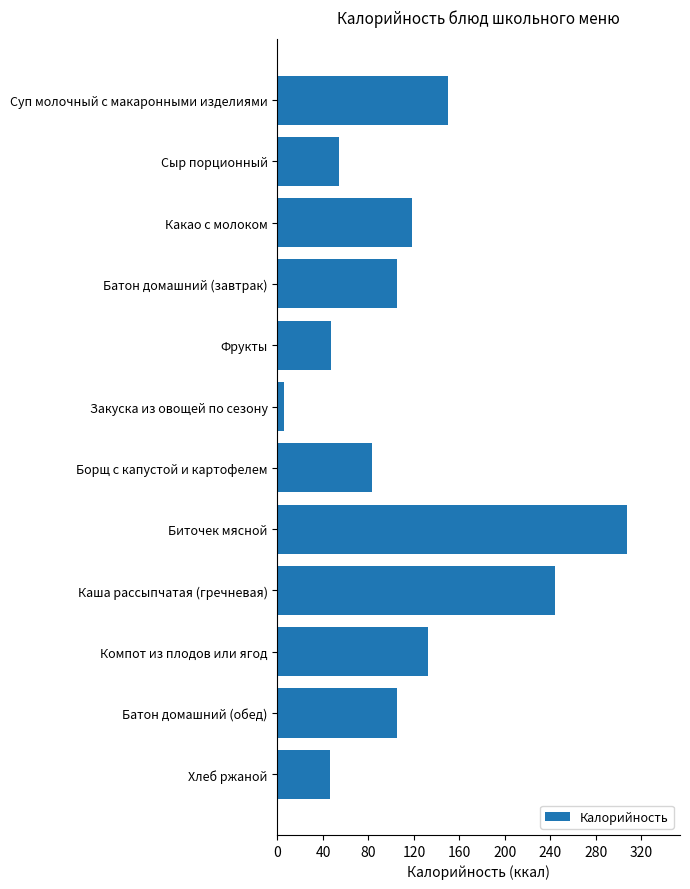

The chart shows a value of 118.6 at Какао с молоком. True or false?

True